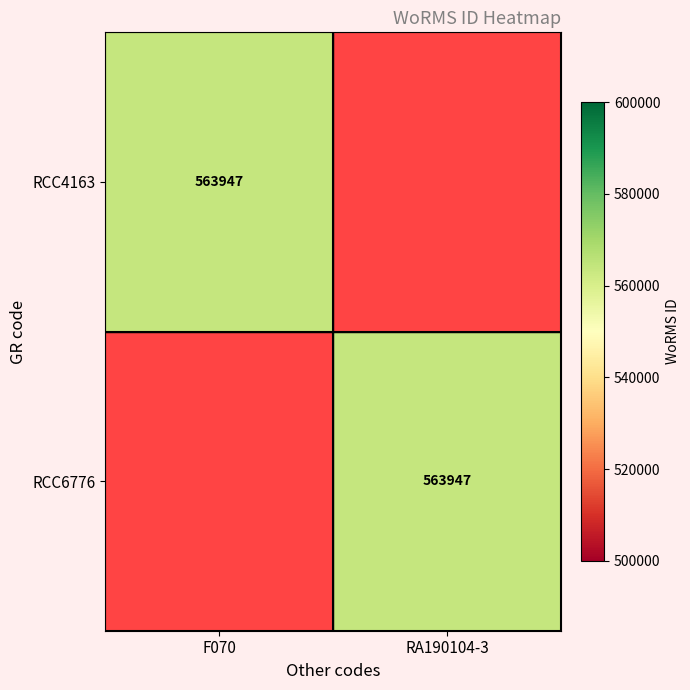

How many distinct data groups are displayed?

2